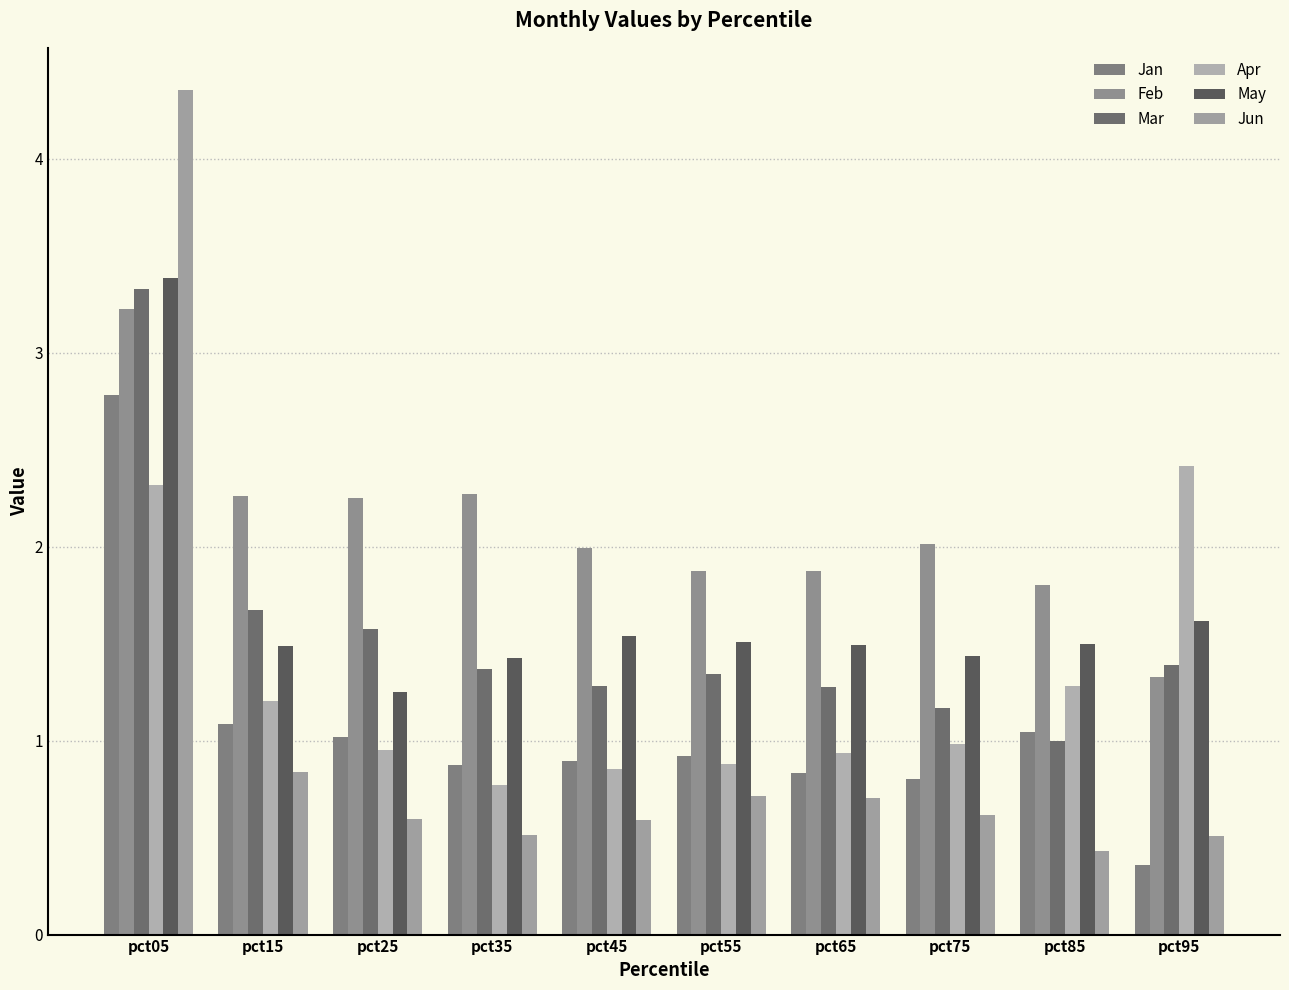

Reading left to right, what are all the values shown in this chart?

Jan: 2.8	1.1	1.0	0.9	0.9	0.9	0.8	0.8	1.0	0.4
Feb: 3.2	2.3	2.3	2.3	2.0	1.9	1.9	2.0	1.8	1.3
Mar: 3.3	1.7	1.6	1.4	1.3	1.3	1.3	1.2	1.0	1.4
Apr: 2.3	1.2	1.0	0.8	0.9	0.9	0.9	1.0	1.3	2.4
May: 3.4	1.5	1.3	1.4	1.5	1.5	1.5	1.4	1.5	1.6
Jun: 4.4	0.8	0.6	0.5	0.6	0.7	0.7	0.6	0.4	0.5